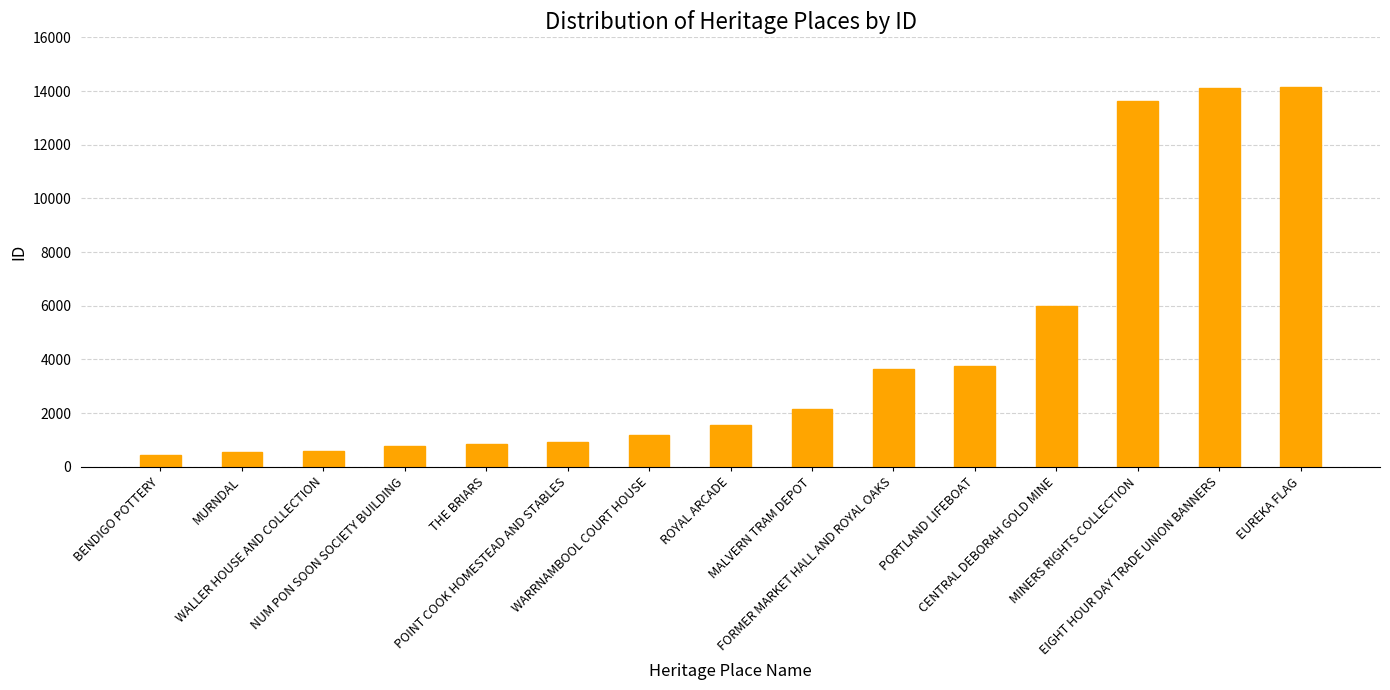

How many distinct data groups are displayed?

1